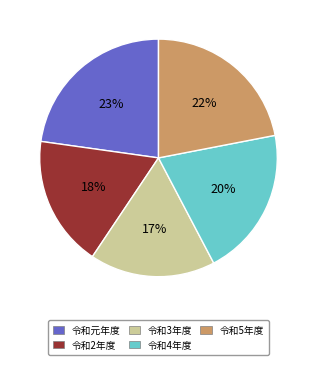

Do 令和4年度 and 令和3年度 together represent more than half of the pie?

No